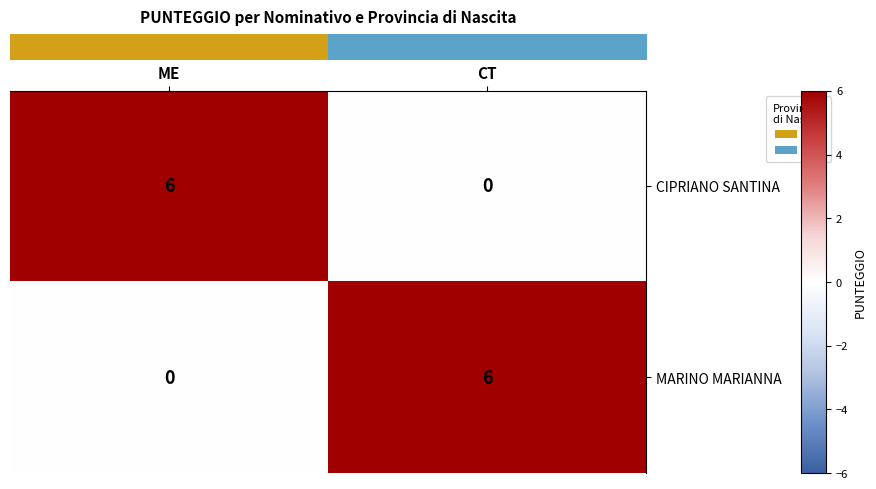

What is the spread (max minus min) of values at ME?

6